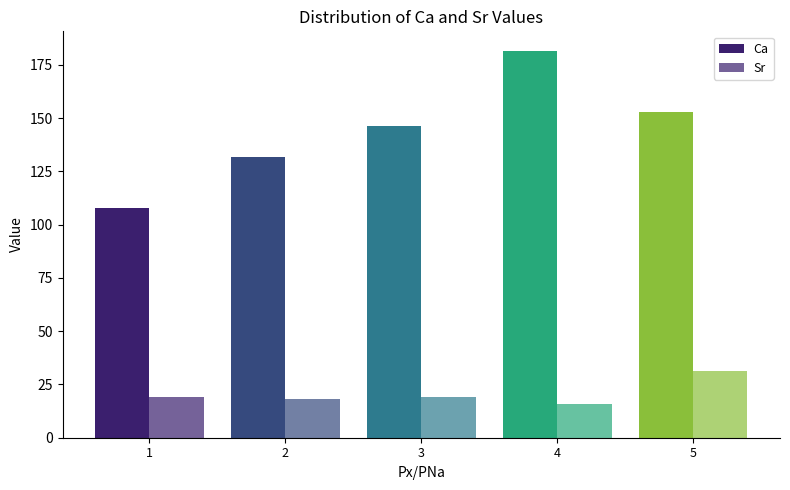

At how many categories does at least one series exceed 143?

3